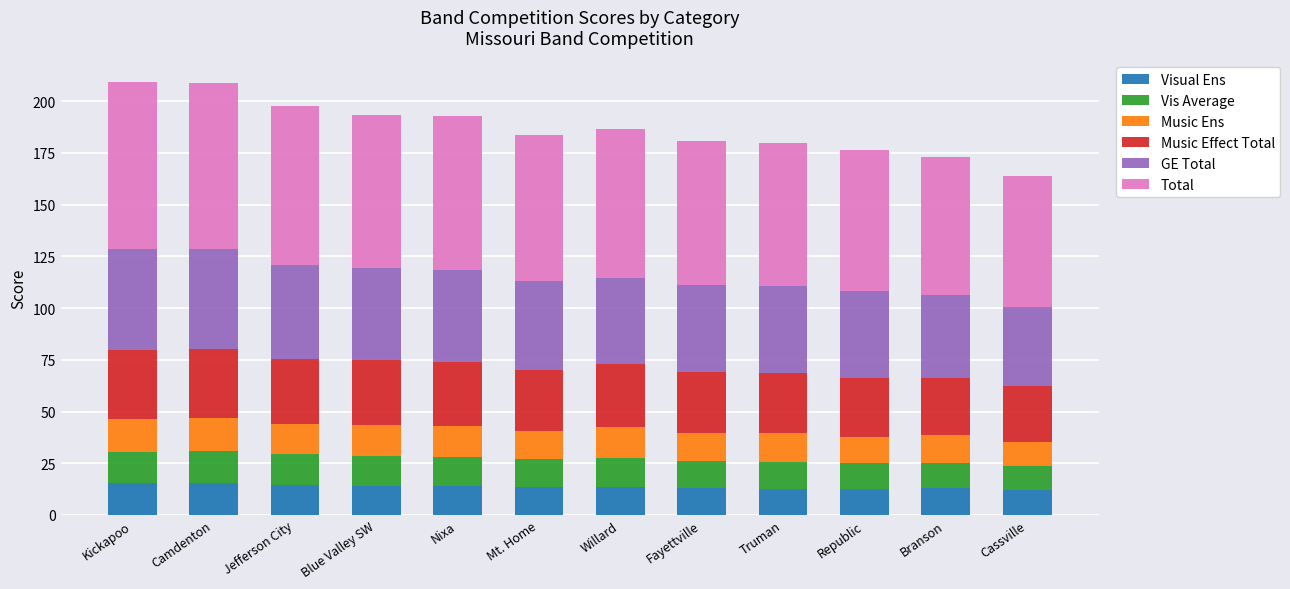

What is the average value of the Visual Ens series?

13.6